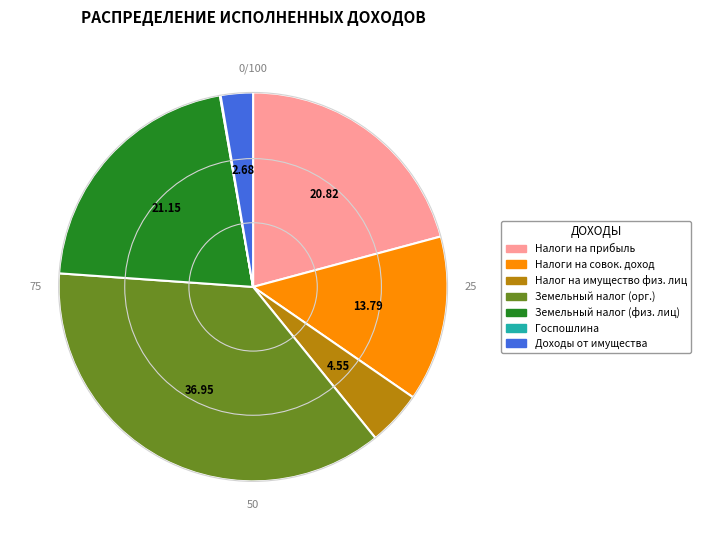

Is the sum of Налоги на прибыль and Доходы от имущества greater than half?

No